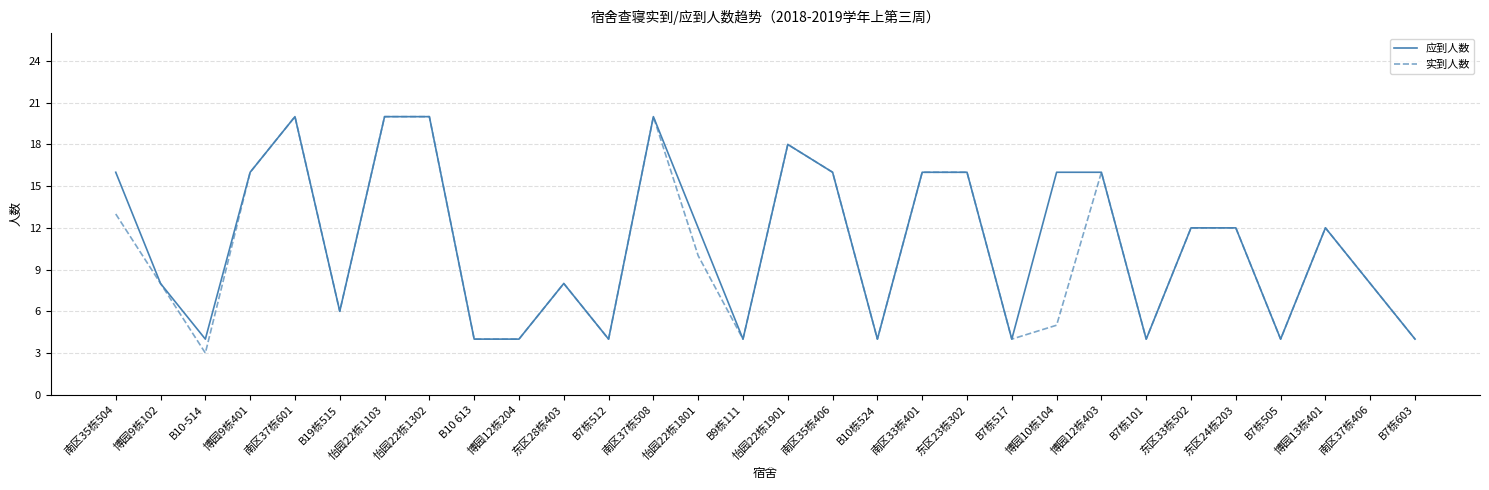

Read the 实到人数 value at B7栋505, to the nearest 5.

5